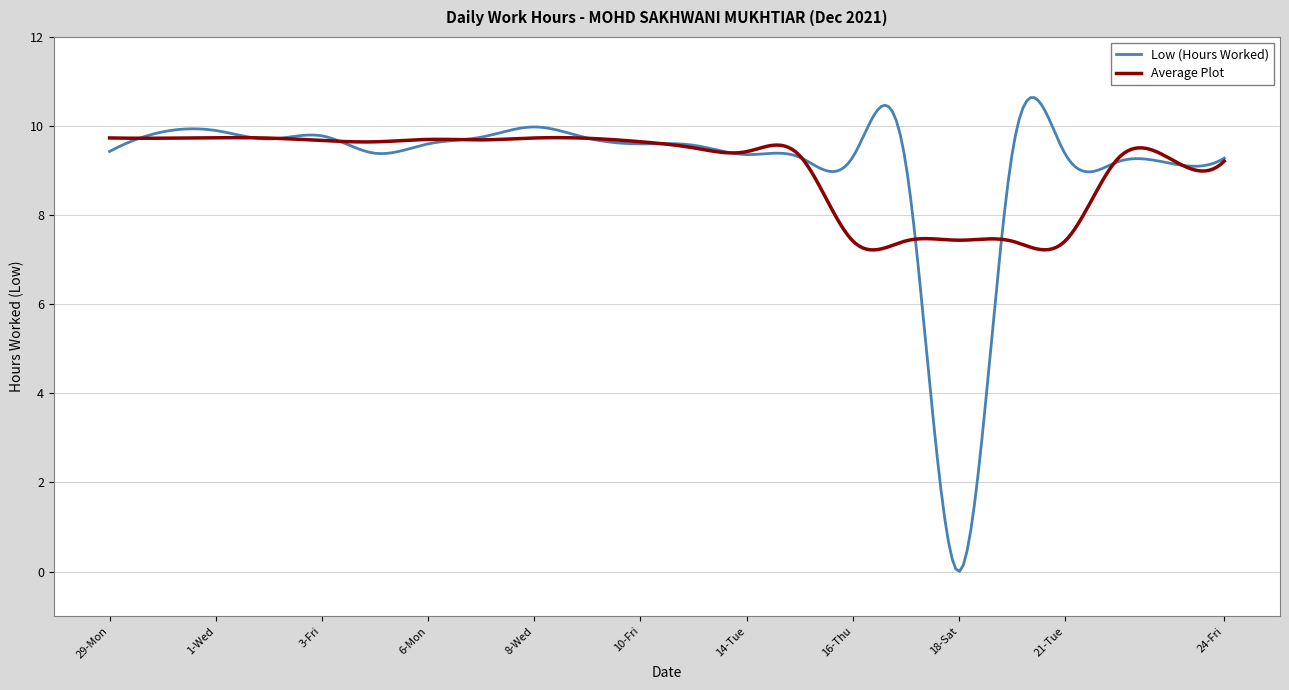

What is the maximum value shown in the chart?

10.6